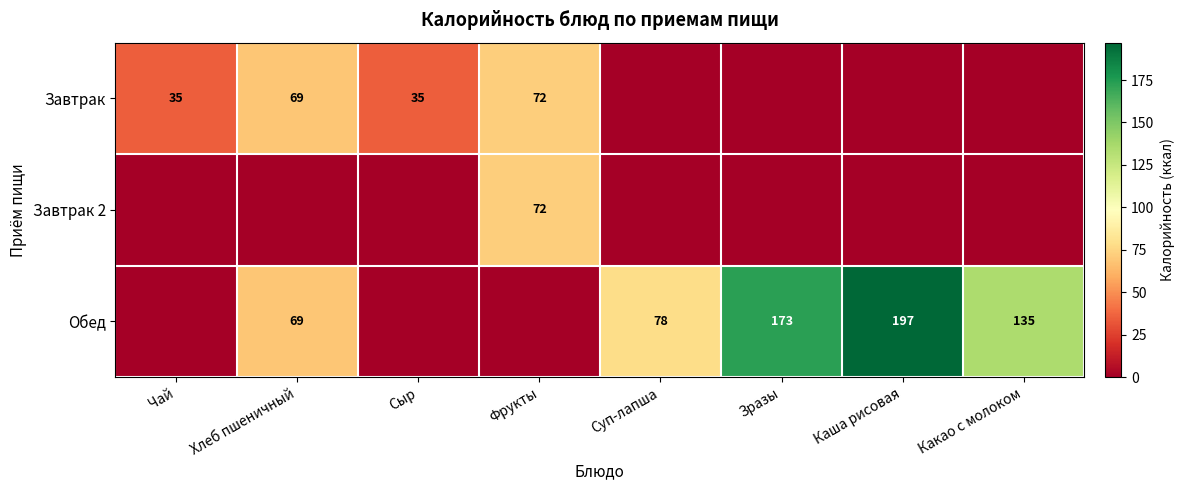

At how many categories does at least one series exceed 150?

2